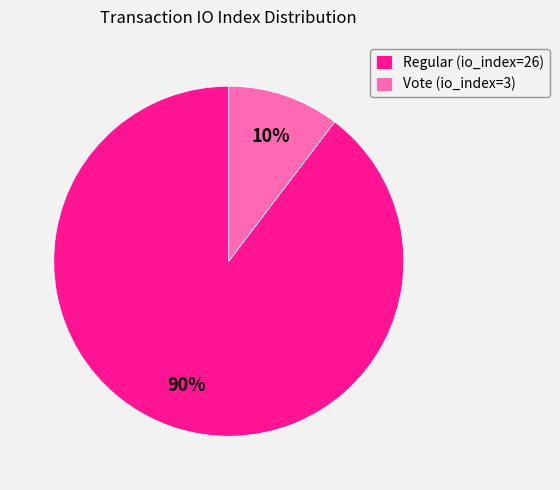

Is the sum of Regular (io_index=26) and Vote (io_index=3) greater than half?

Yes